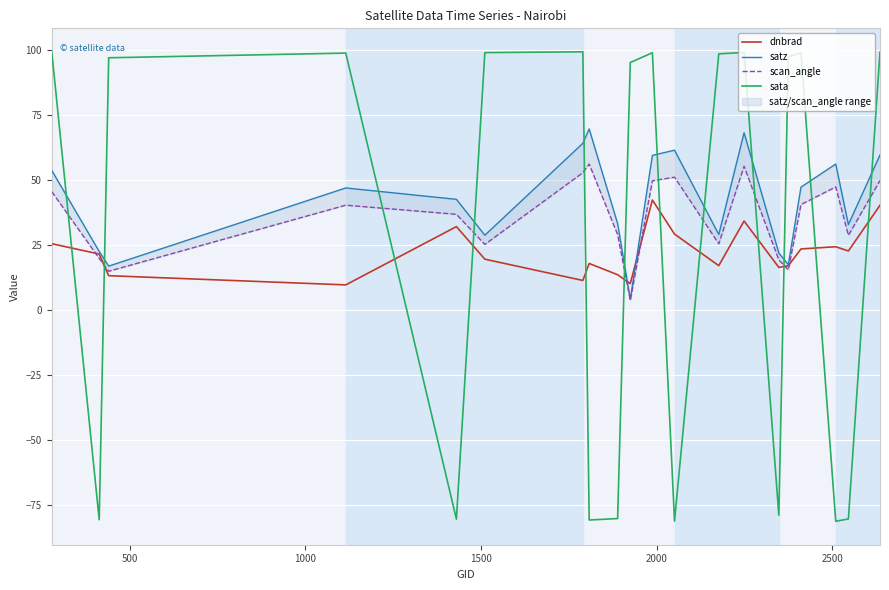

Count the number of categories in the chart.

20